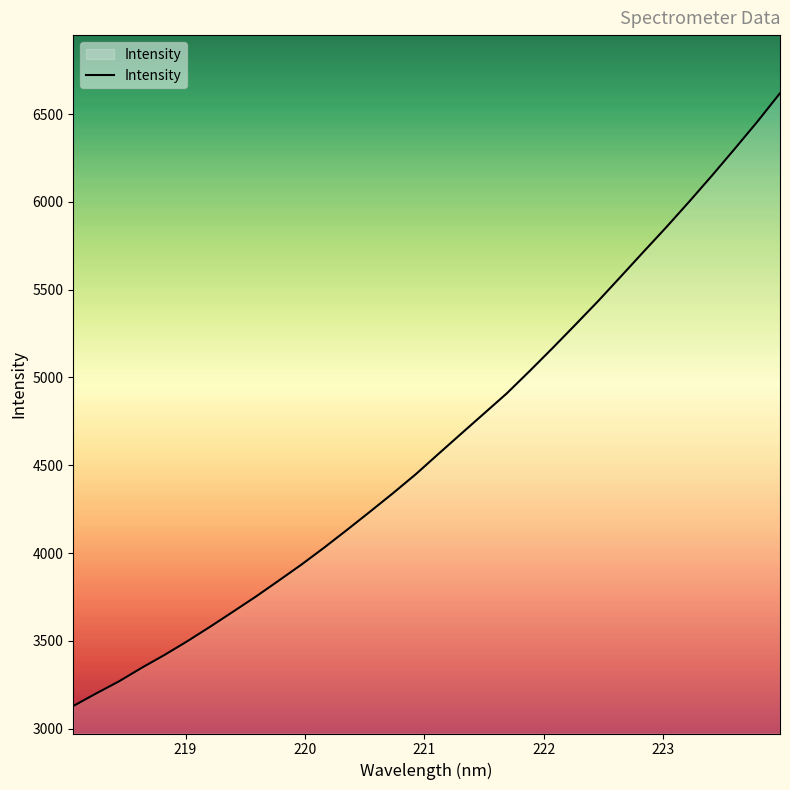

What is the difference between the maximum and minimum values?

3488.7